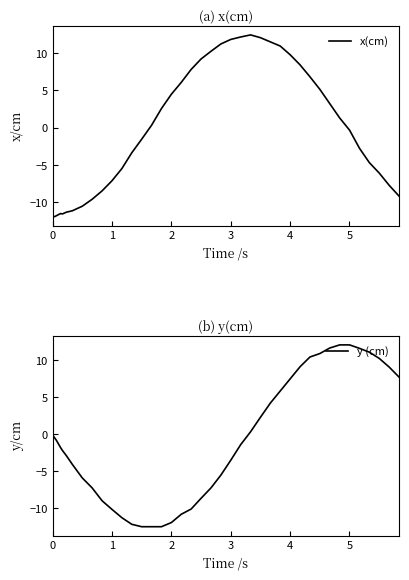

How many interior local peaks does the x(cm) series have?

2